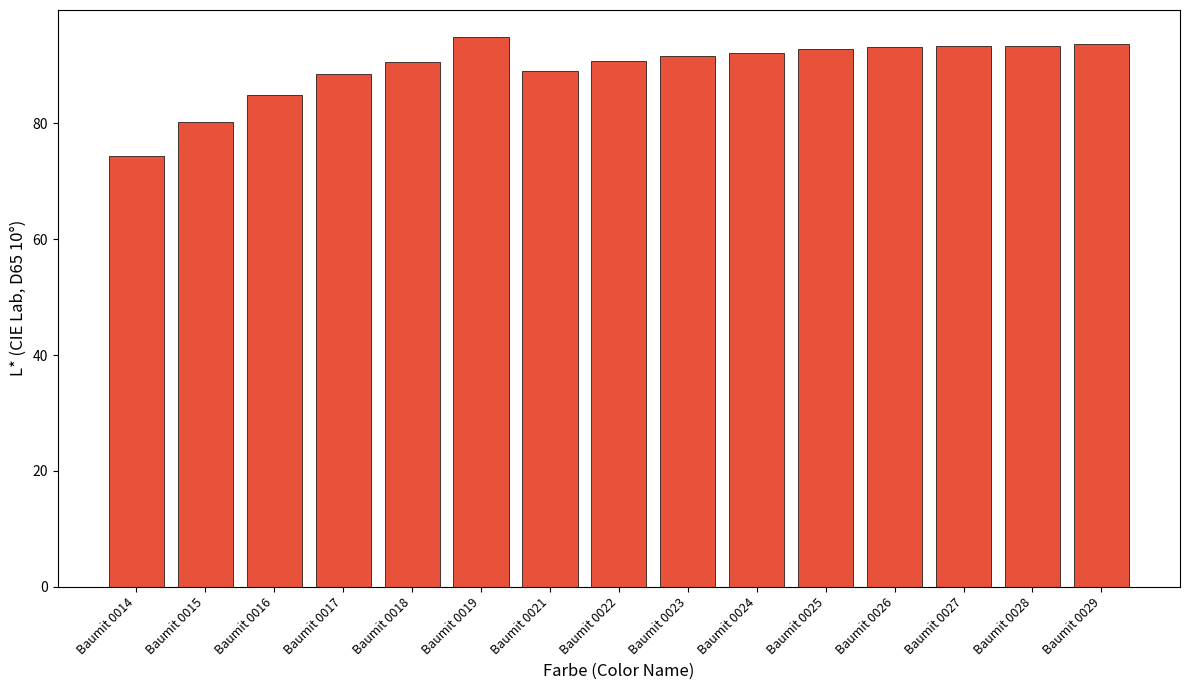

Are the bars grouped side by side (vs. stacked)?

No